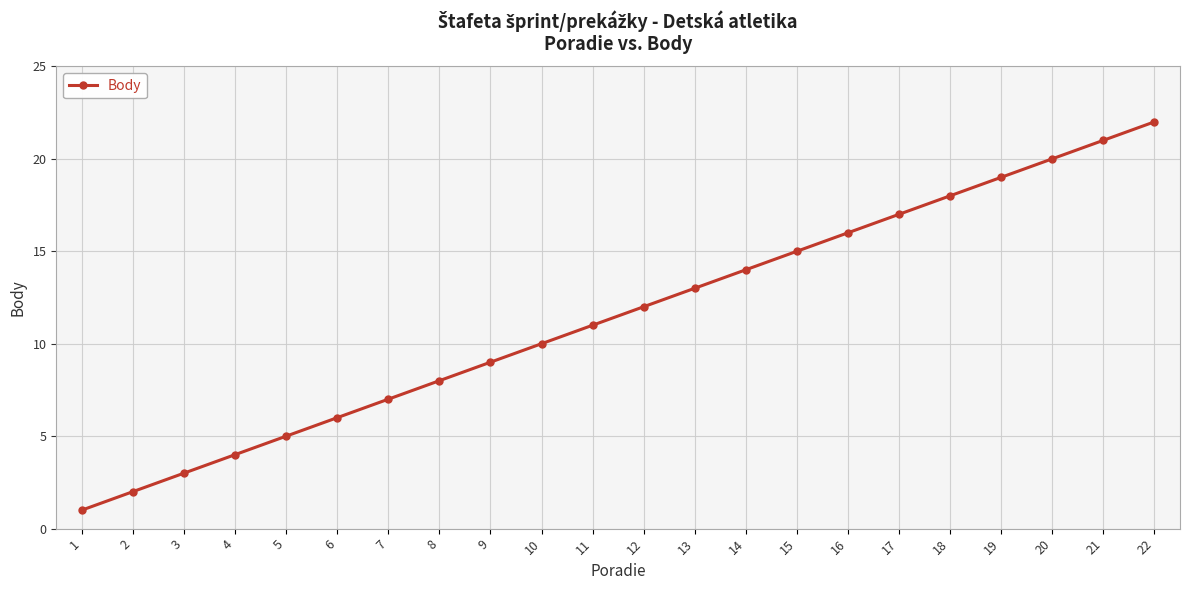

At which category does the chart reach its minimum across all series?

1